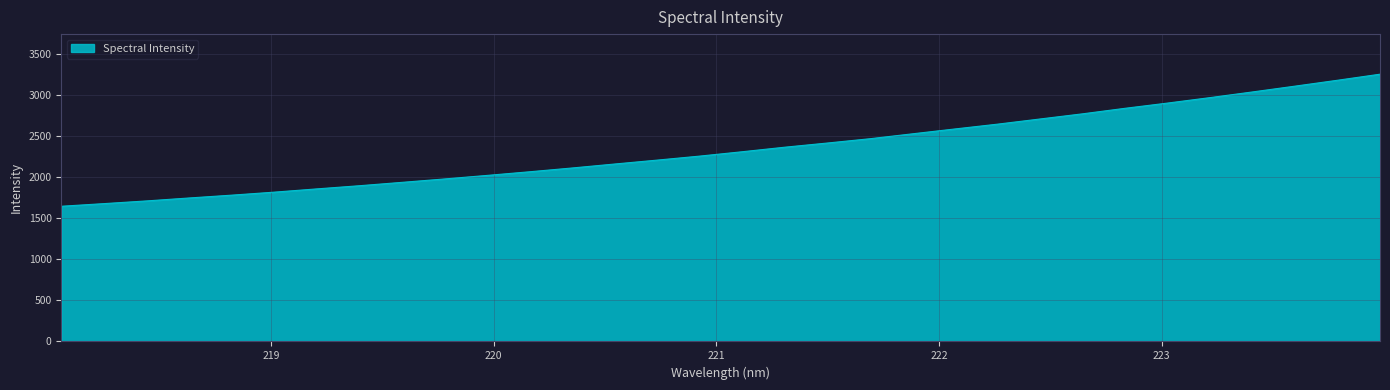

What is the difference between the maximum and minimum values?

1606.0